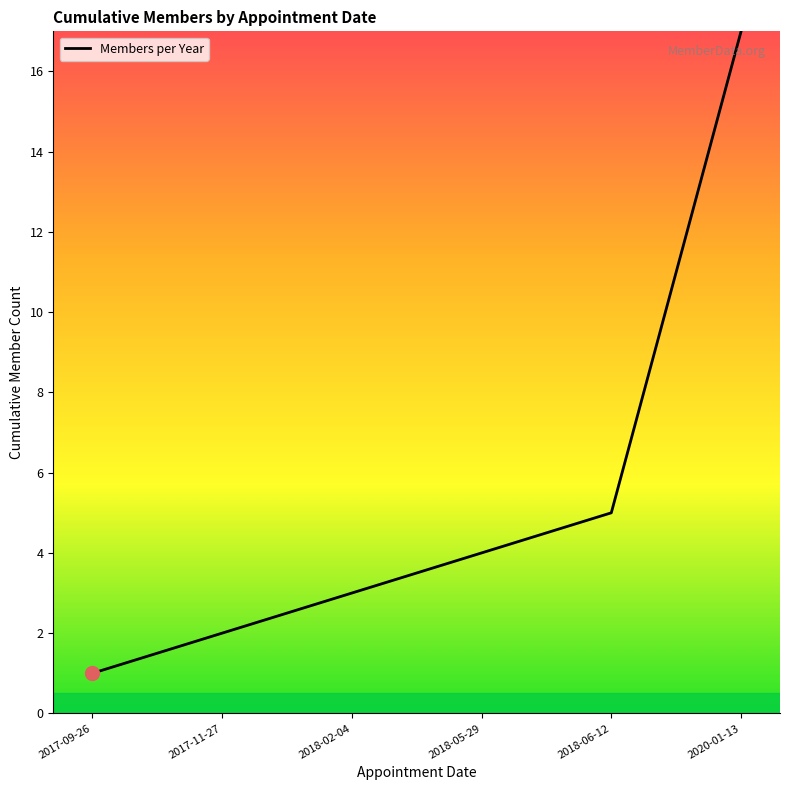

Rank the categories by value from highest to lowest.

2020-01-13, 2018-06-12, 2018-05-29, 2018-02-04, 2017-11-27, 2017-09-26